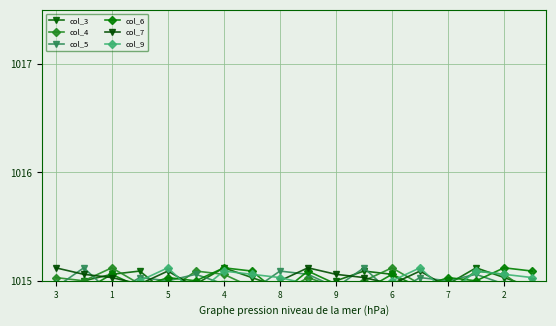

How many lines are shown in the chart?

6